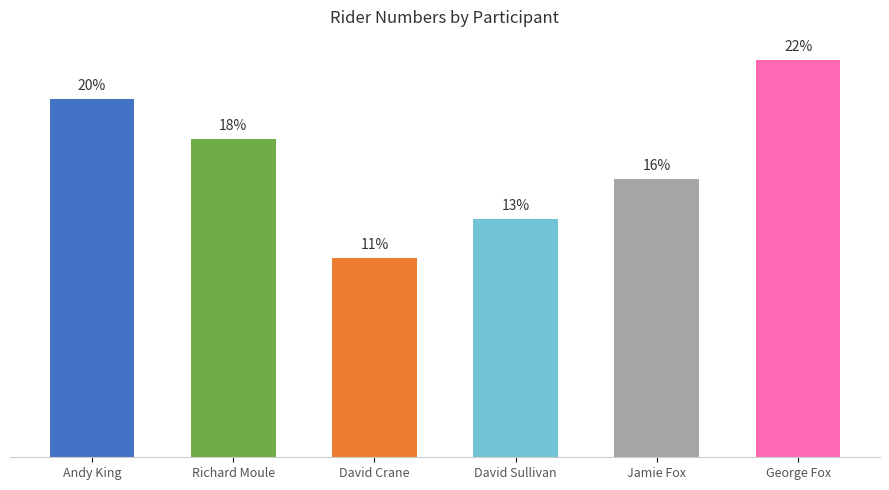

The chart shows a value of 7 at David Crane. True or false?

False